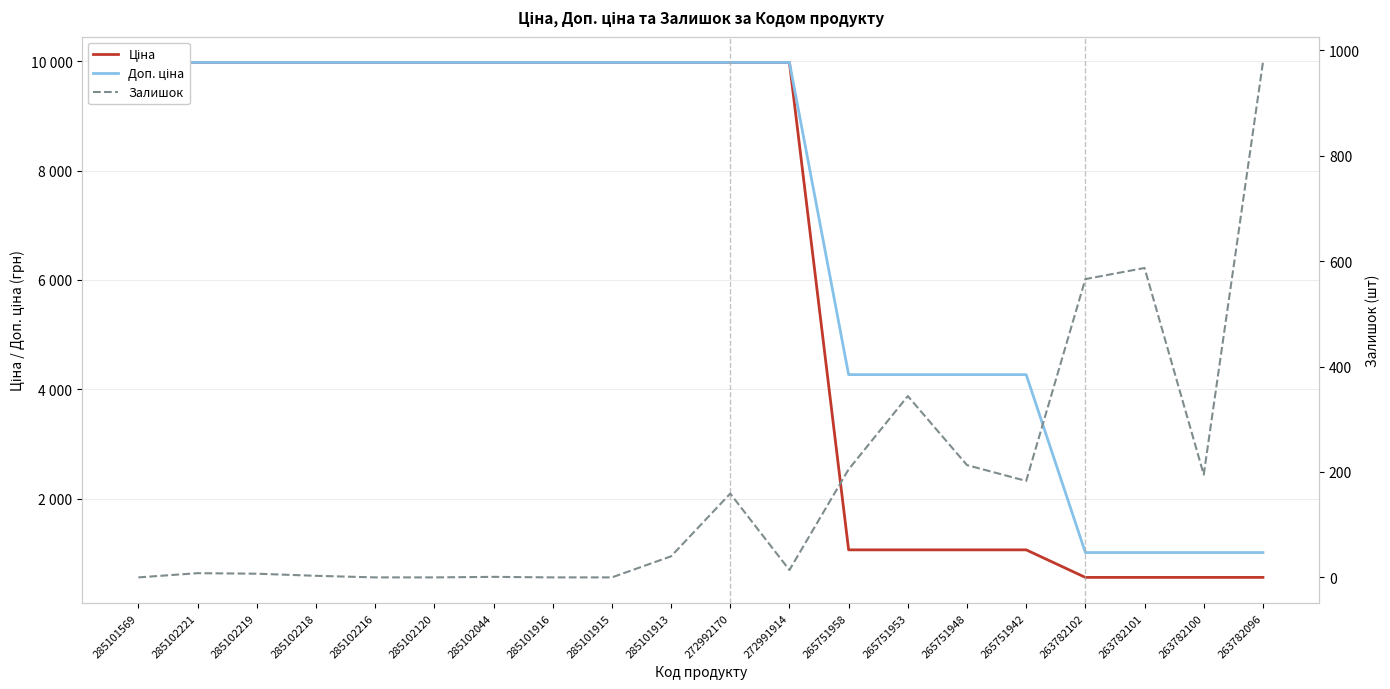

At which category is the sum across all series the highest?

272992170